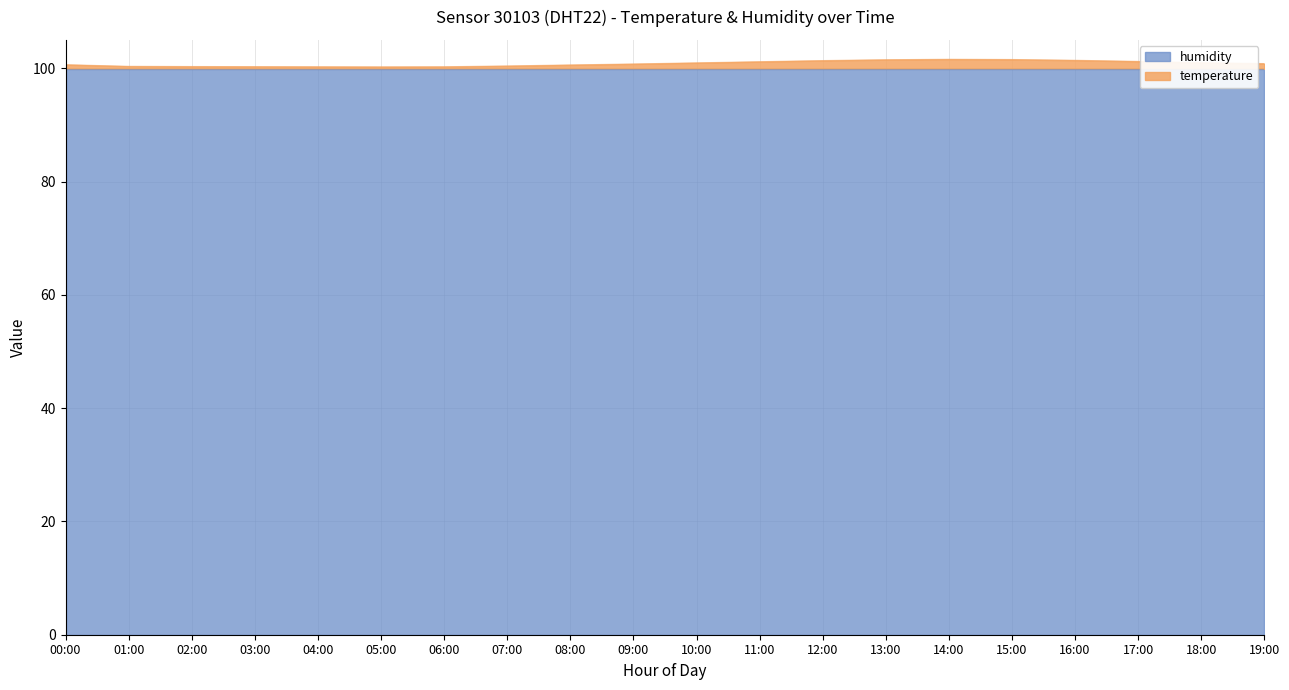

Where is the first local minimum?

05:00